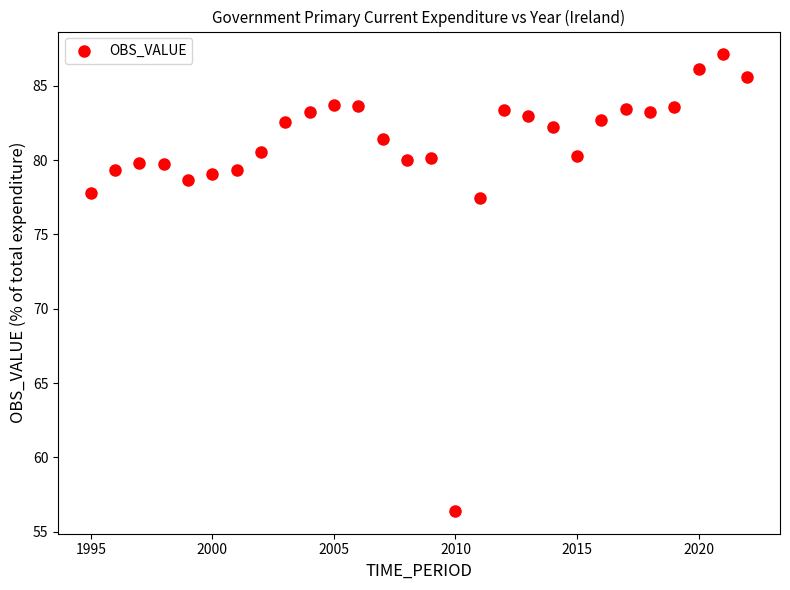

What is the range of X values (max minus min)?

27.0